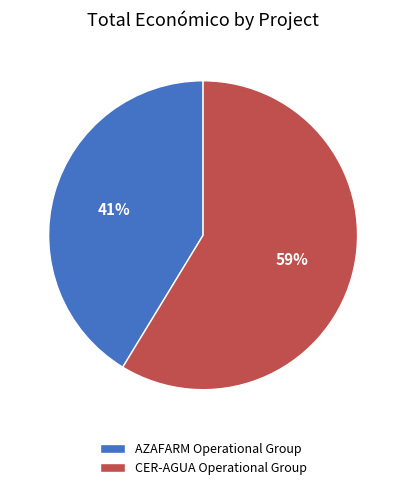

To the nearest percent, what percentage of the pie is AZAFARM Operational Group?

41%